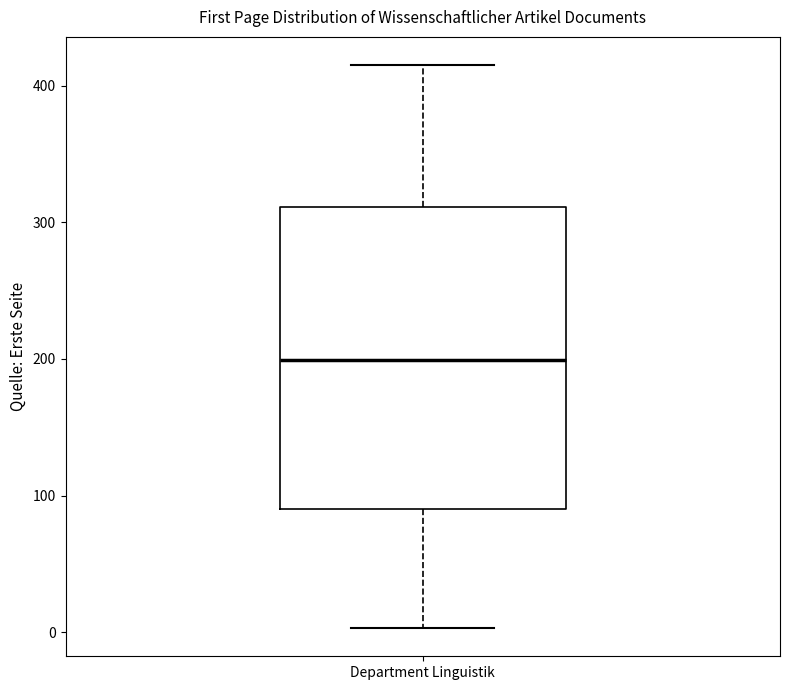

Read this box plot against the y-axis: the position of the median line, the range covered by the box, and the ends of both whiskers. The values are not printed on the chart, so give them approximately, as read against the axis.

median 200, box 90 to 310, whiskers 0 to 420